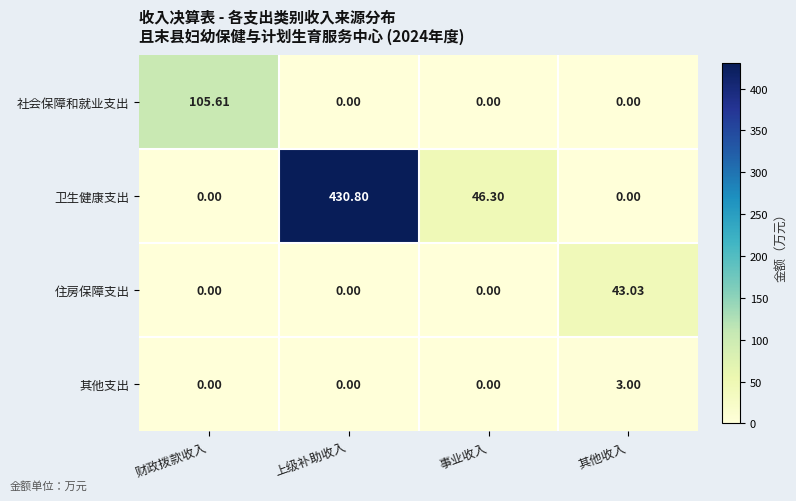

List the series in order of their peak value, lowest first.

其他支出, 住房保障支出, 社会保障和就业支出, 卫生健康支出